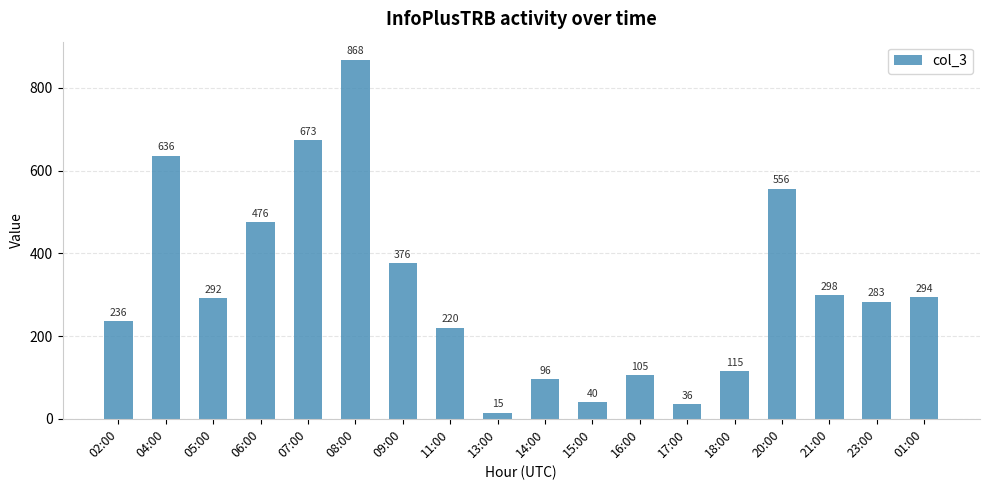

How many distinct data groups are displayed?

1